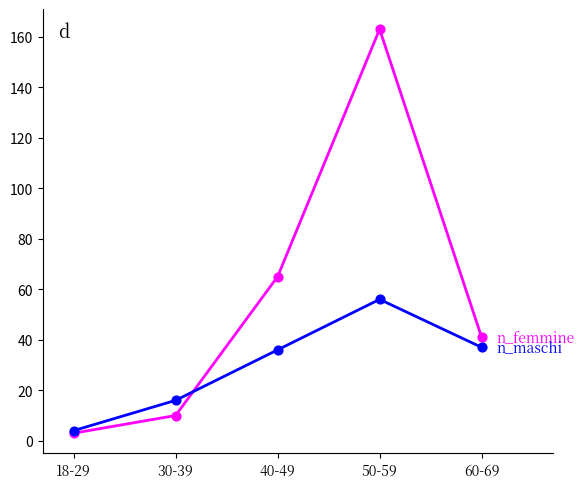

What is the spread (max minus min) of values at 50-59?

107